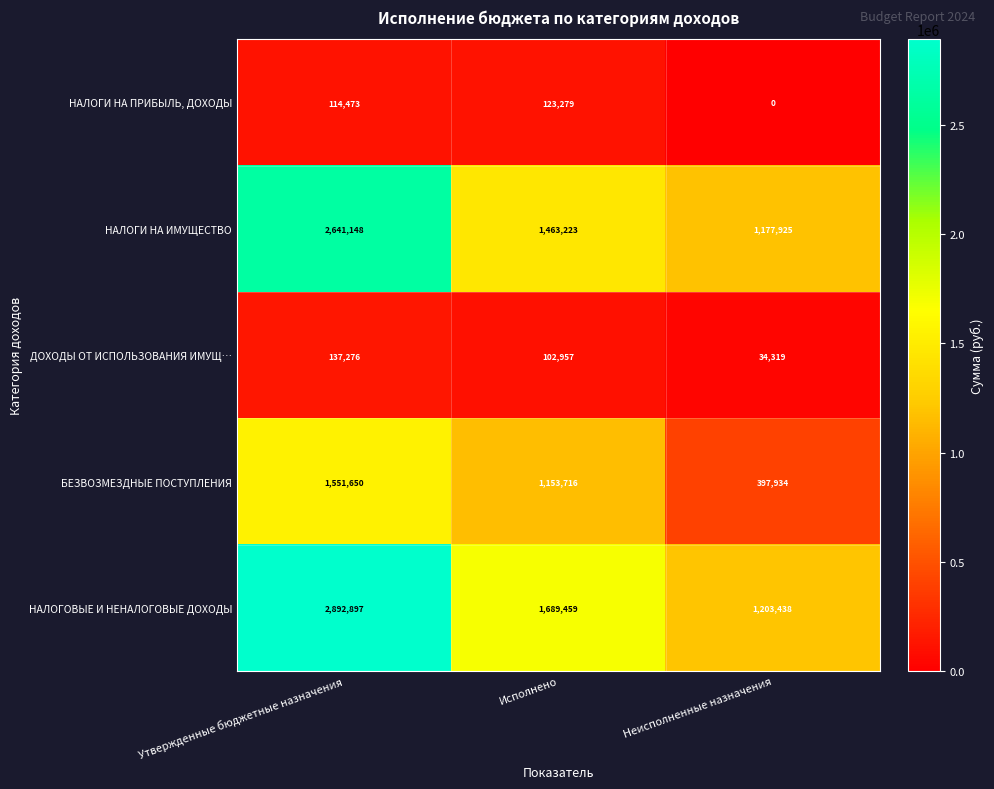

The value of НАЛОГОВЫЕ И НЕНАЛОГОВЫЕ ДОХОДЫ at Исполнено is 1689459. True or false?

True